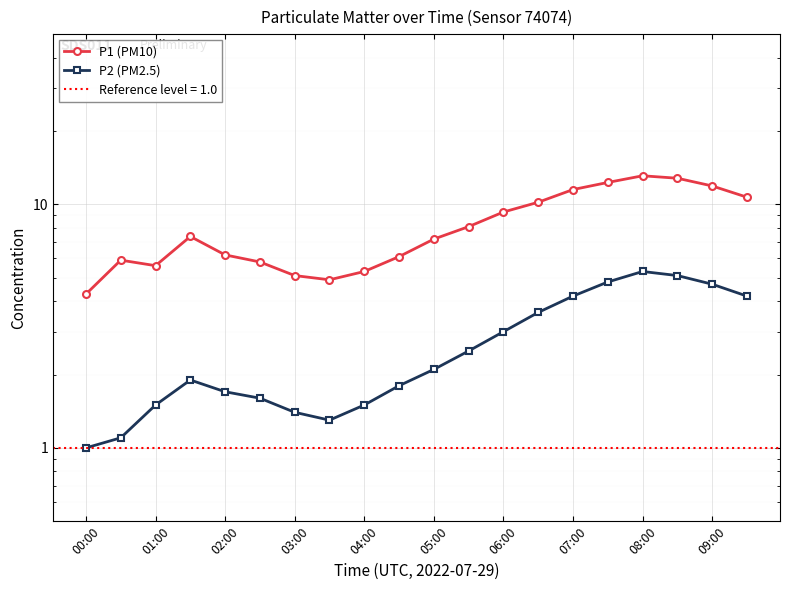

What position from the left is 19?

20